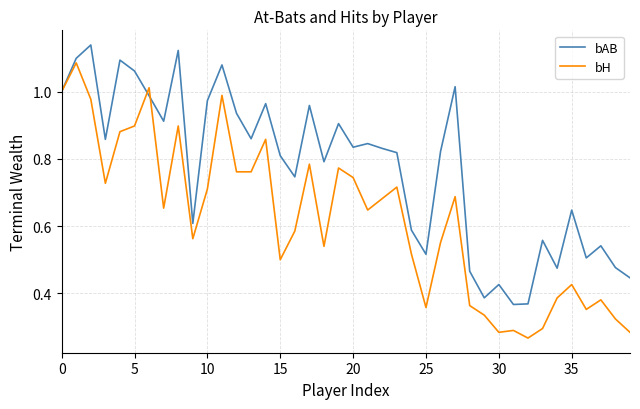

List the series in order of their peak value, lowest first.

bH, bAB